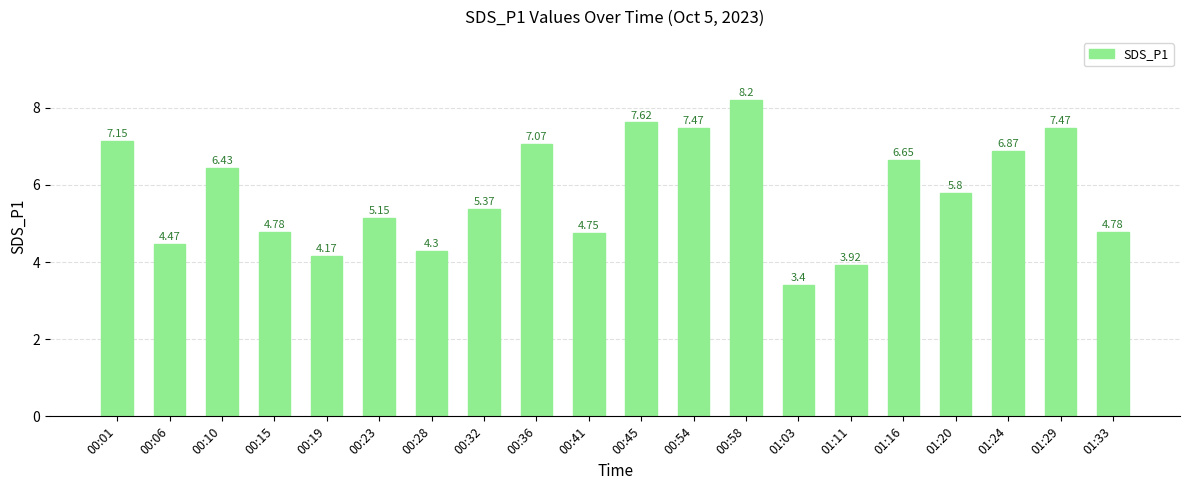

The chart shows a value of 1.2 at 00:23. True or false?

False